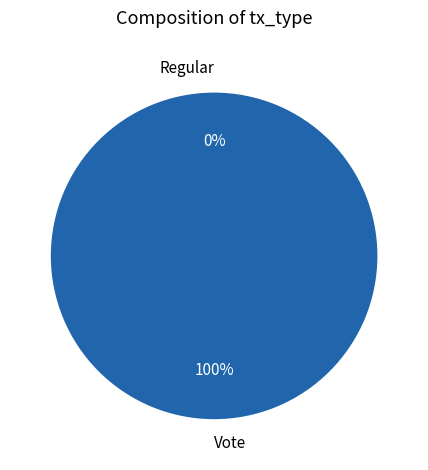

What is the majority slice?

Vote